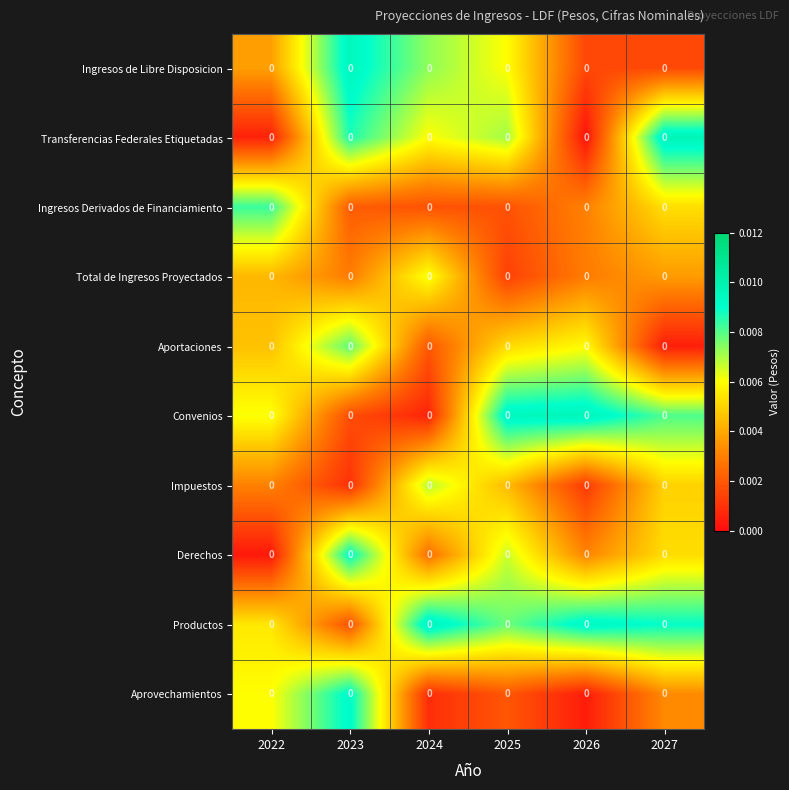

Reading left to right, what are all the values shown in this chart?

Ingresos de Libre Disposicion: 2022=0.0	2023=0.0	2024=0.0	2025=0.0	2026=0.0	2027=0.0
Transferencias Federales Etiquetadas: 2022=0.0	2023=0.0	2024=0.0	2025=0.0	2026=0.0	2027=0.0
Ingresos Derivados de Financiamiento: 2022=0.0	2023=0.0	2024=0.0	2025=0.0	2026=0.0	2027=0.0
Total de Ingresos Proyectados: 2022=0.0	2023=0.0	2024=0.0	2025=0.0	2026=0.0	2027=0.0
Aportaciones: 2022=0.0	2023=0.0	2024=0.0	2025=0.0	2026=0.0	2027=0.0
Convenios: 2022=0.0	2023=0.0	2024=0.0	2025=0.0	2026=0.0	2027=0.0
Impuestos: 2022=0.0	2023=0.0	2024=0.0	2025=0.0	2026=0.0	2027=0.0
Derechos: 2022=0.0	2023=0.0	2024=0.0	2025=0.0	2026=0.0	2027=0.0
Productos: 2022=0.0	2023=0.0	2024=0.0	2025=0.0	2026=0.0	2027=0.0
Aprovechamientos: 2022=0.0	2023=0.0	2024=0.0	2025=0.0	2026=0.0	2027=0.0